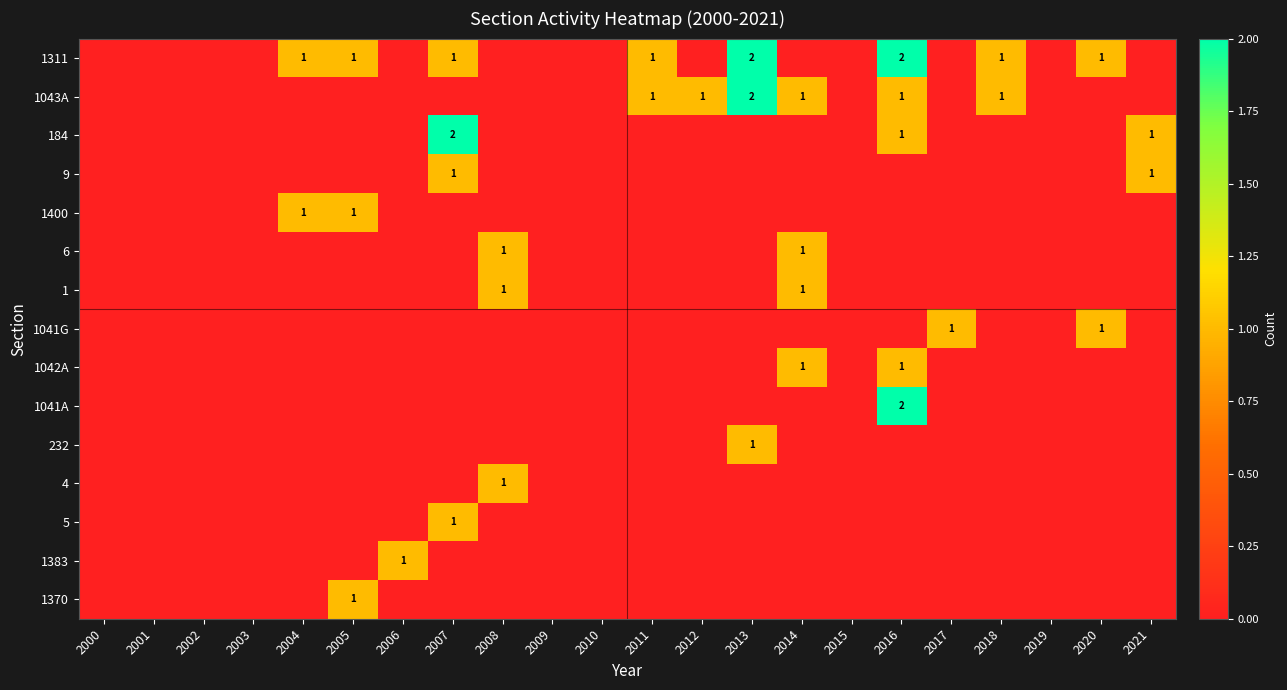

At 2011, list the series in order from largest to smallest.

1311, 1043A, 184, 9, 1400, 6, 1, 1041G, 1042A, 1041A, 232, 4, 5, 1383, 1370